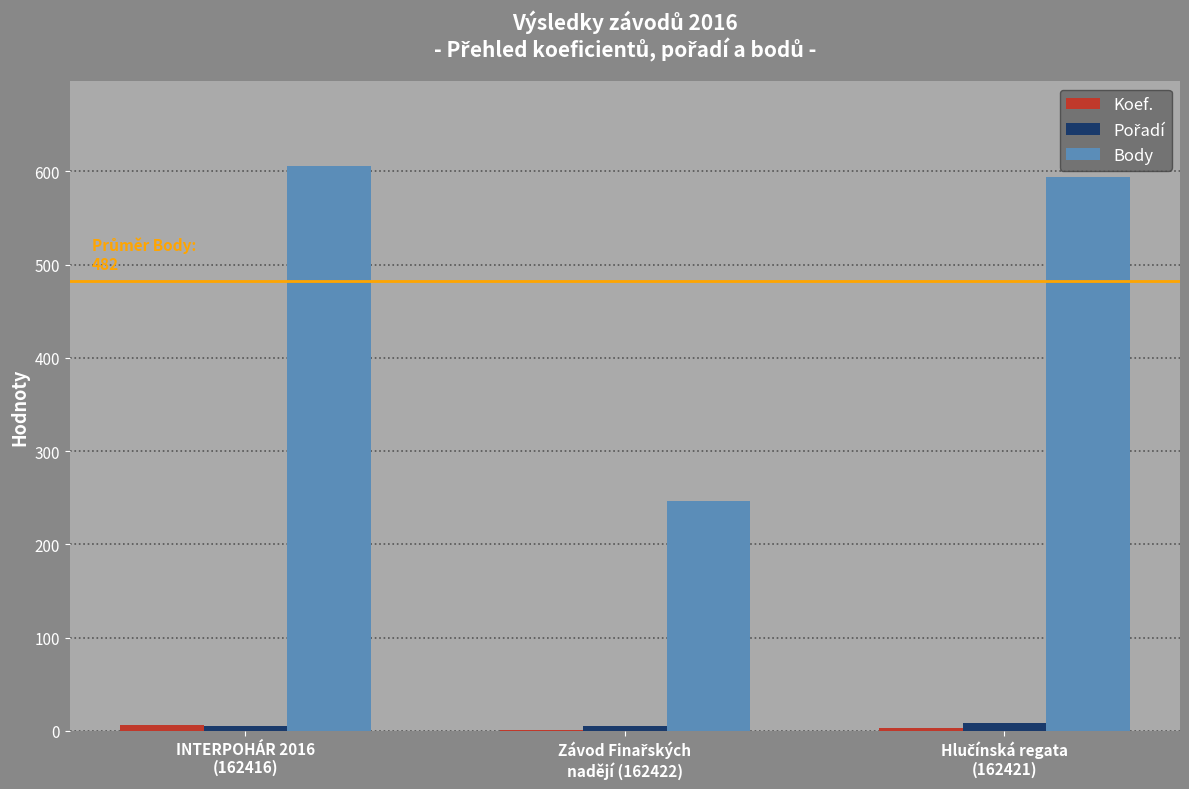

Are the bars grouped side by side (vs. stacked)?

Yes